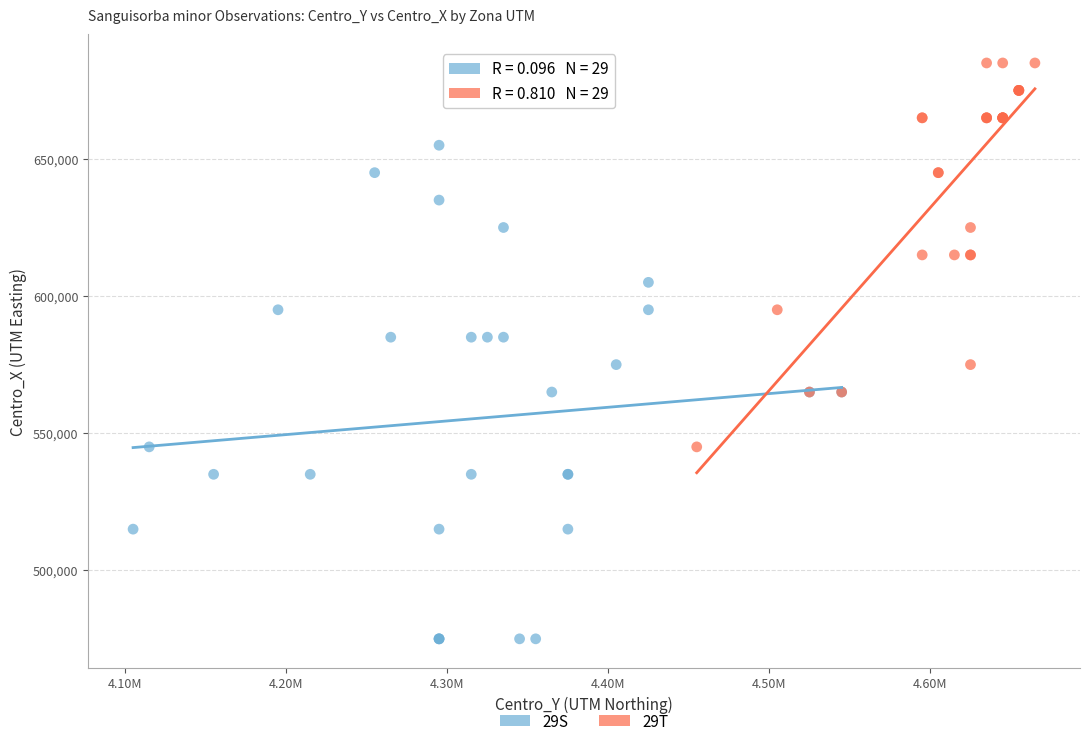

Which series has the widest spread of Y values?

29S